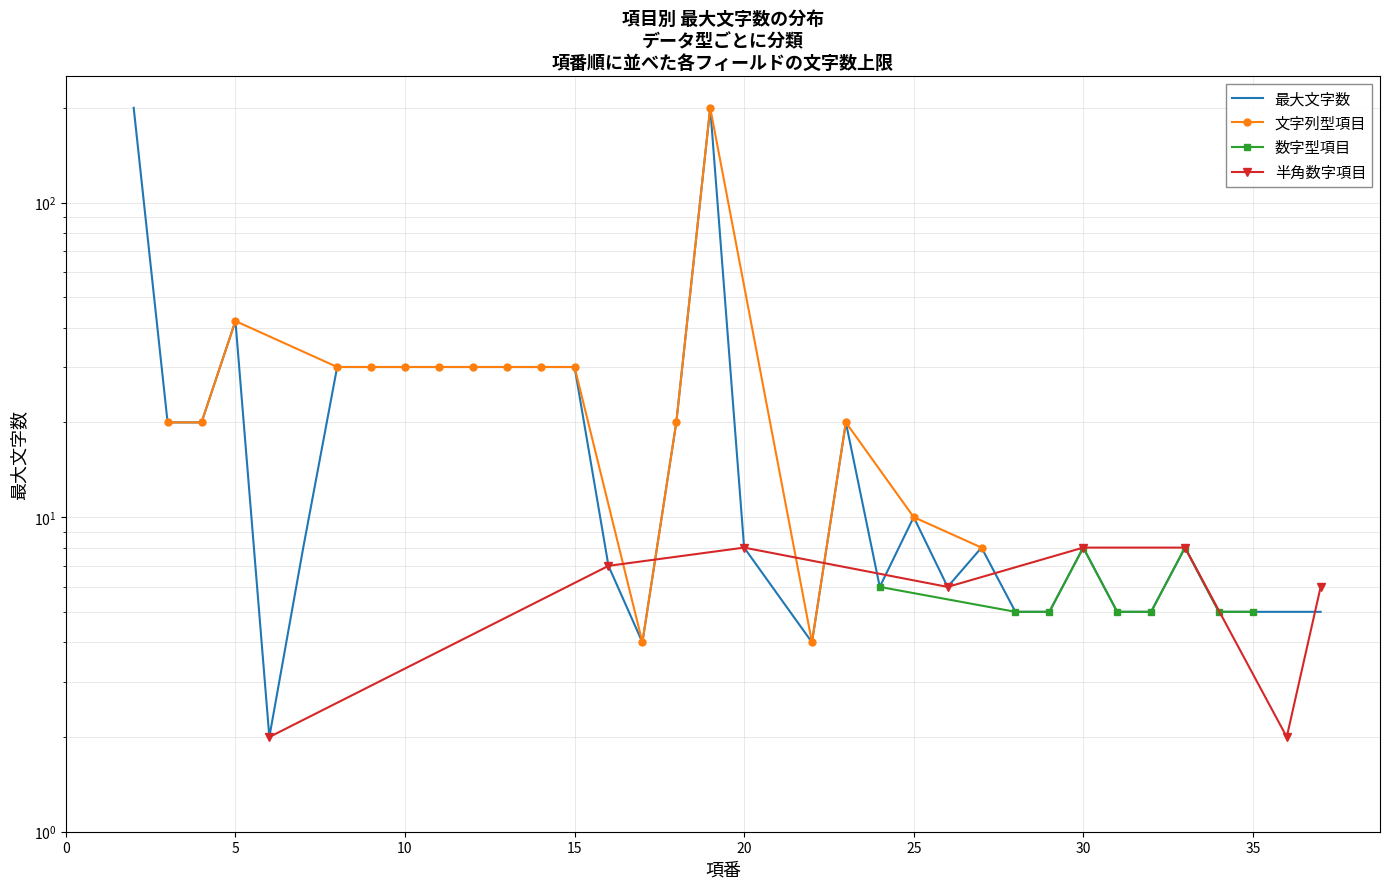

The value at 5 is 57. True or false?

False